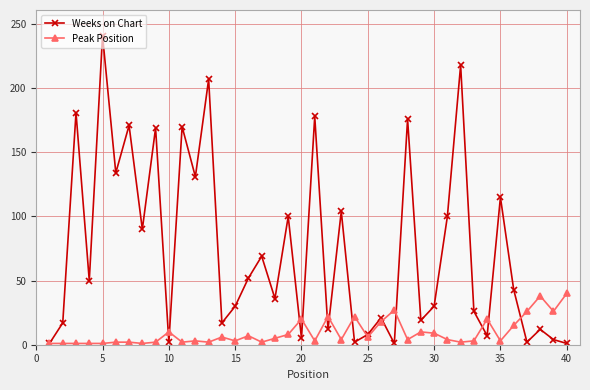

True or false: Weeks on Chart has more than 1 interior local peaks.

True